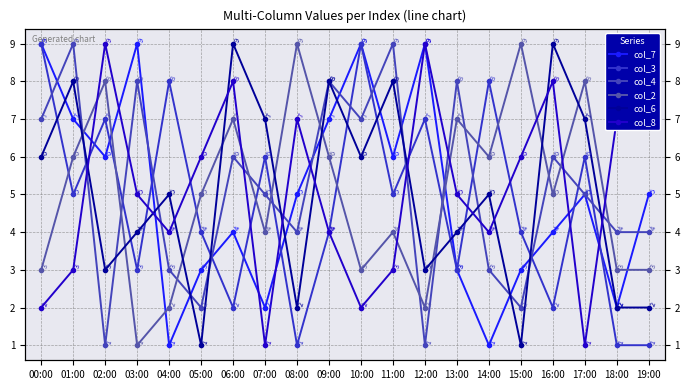

In col_8, how many points are higher than both neighbors (excluding endpoints)?

5